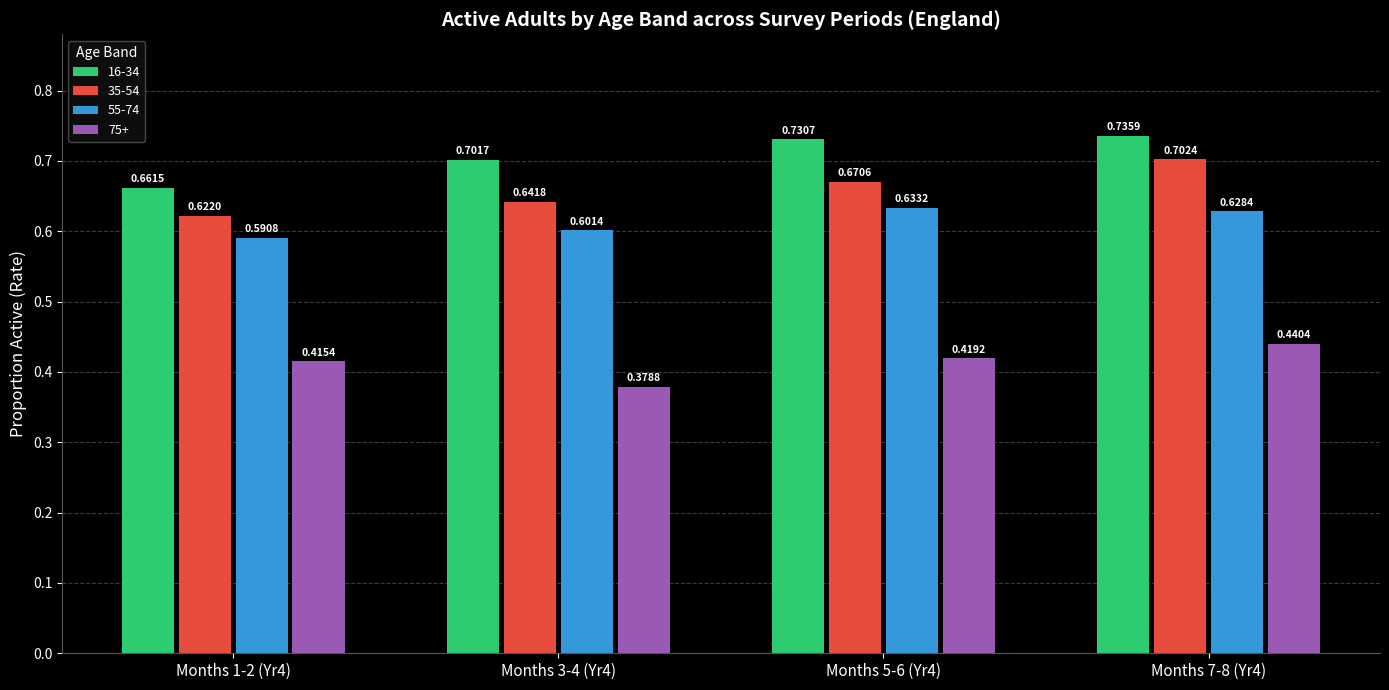

What are all the series names shown in the legend?

16-34, 35-54, 55-74, 75+